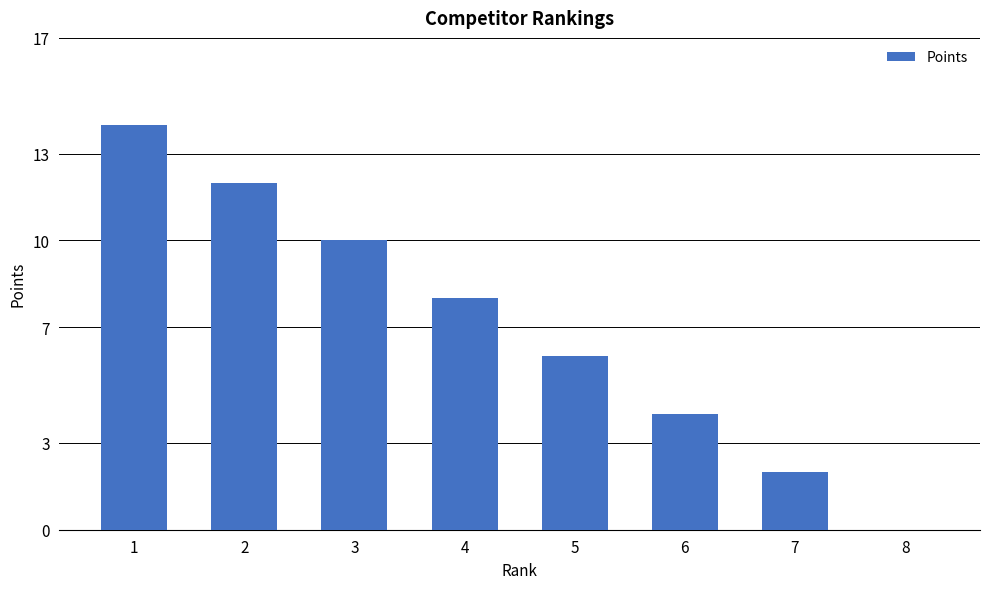

Reading left to right, transcribe all the data shown in this chart.

1=14	2=12	3=10	4=8	5=6	6=4	7=2	8=0